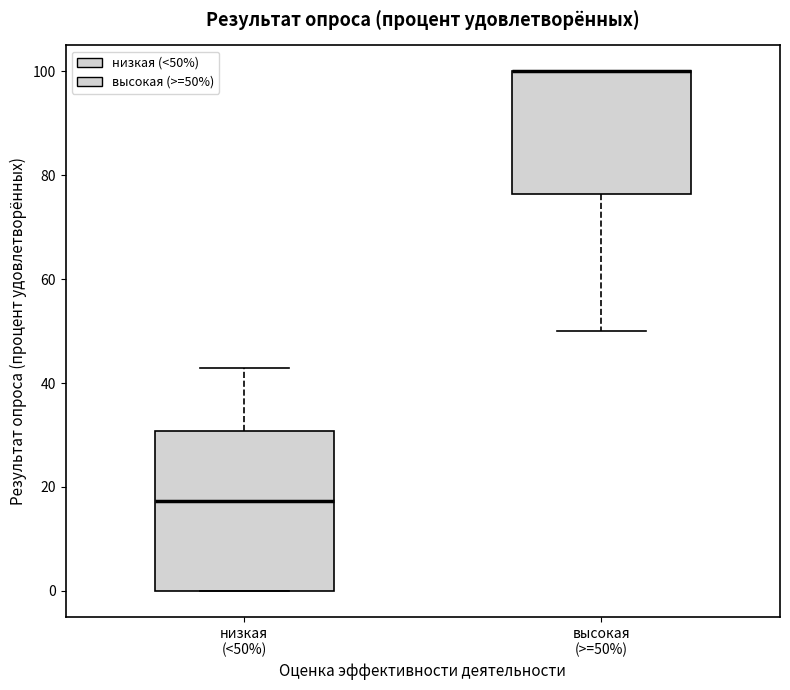

Reading left to right, transcribe this box plot: for each box, give where its median line is, the range the box spans, and where its two whiskers end, as read against the y-axis. The values are not printed on the chart, so give them approximately, as read against the axis.

низкая (<50%): median 18, box 0 to 30, whiskers 0 to 42
высокая (>=50%): median 100 (drawn on the box's upper edge), box 76 to 100, whiskers 50 to 100